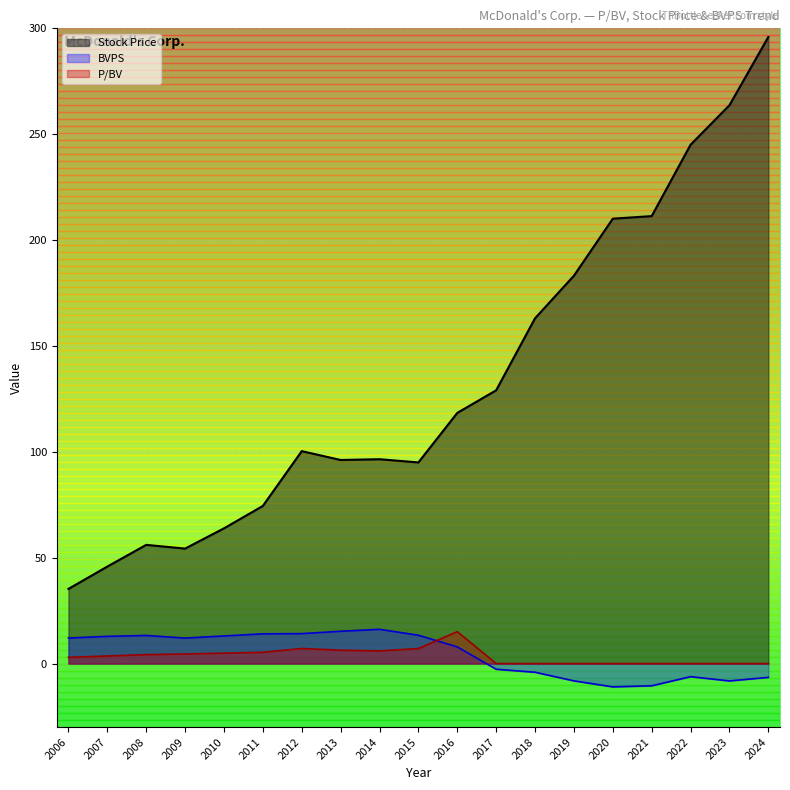

At which label does Stock Price reach its minimum?

2006